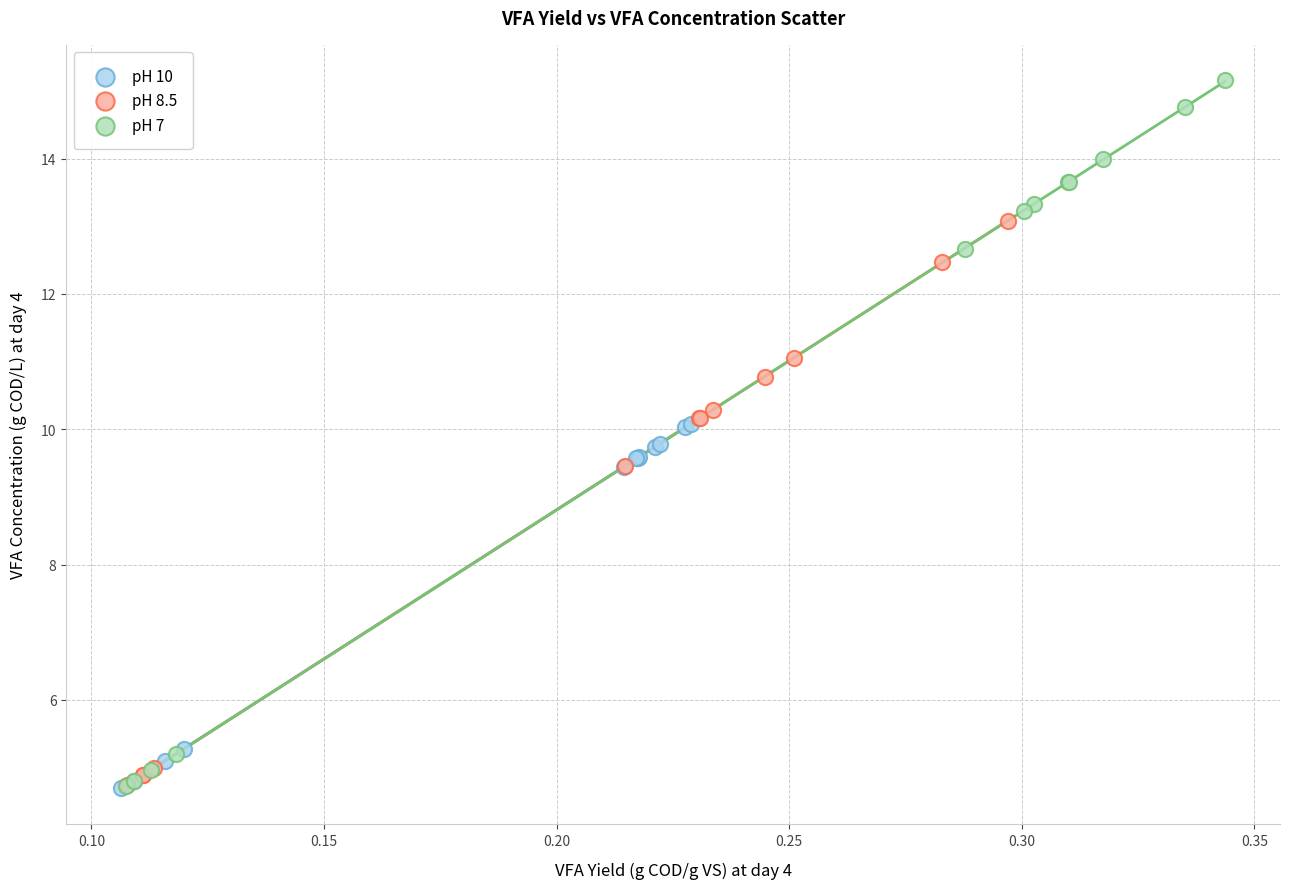

Which series contains the highest Y value?

pH 7